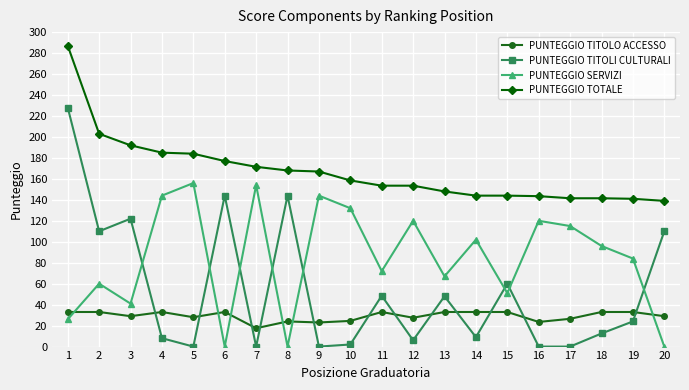

How many lines are shown in the chart?

4